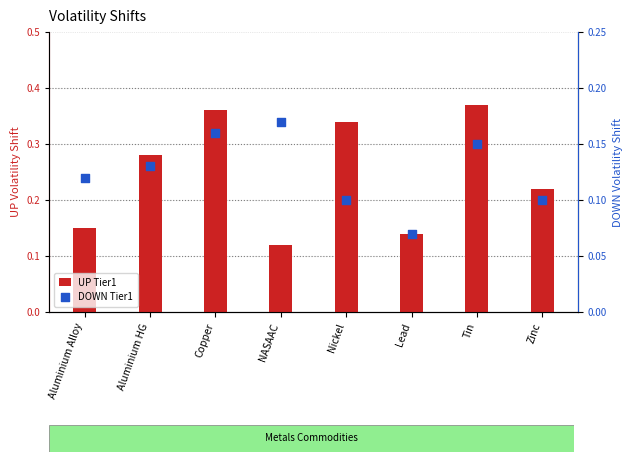

Which series has the largest Y range (max minus min)?

UP Tier1